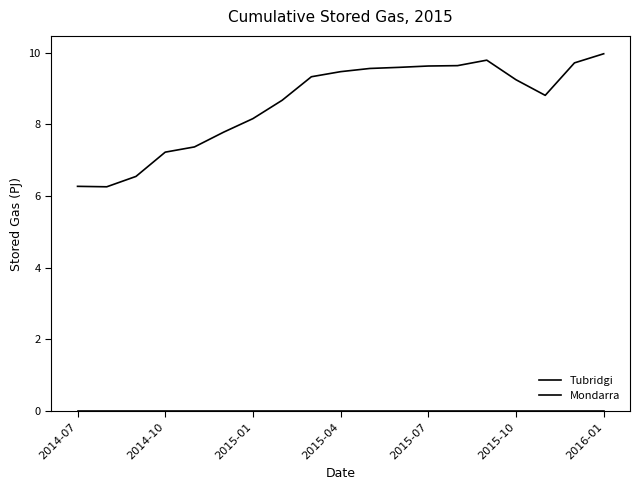

What is the value of the Mondarra point at the 18th from the left?

9.7